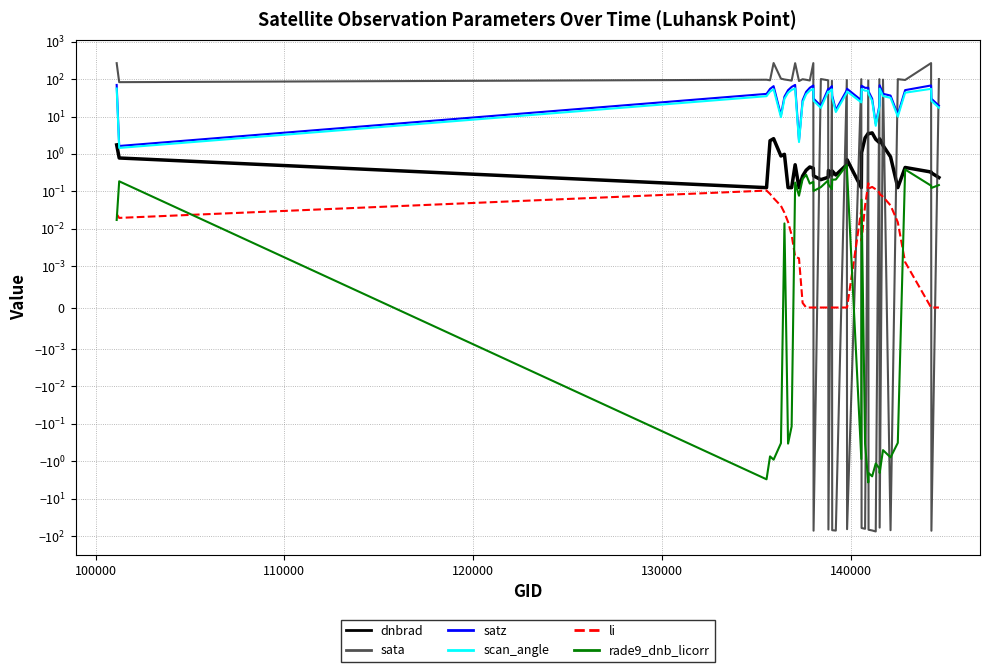

True or false: satz and rade9_dnb_licorr intersect in this chart.

False